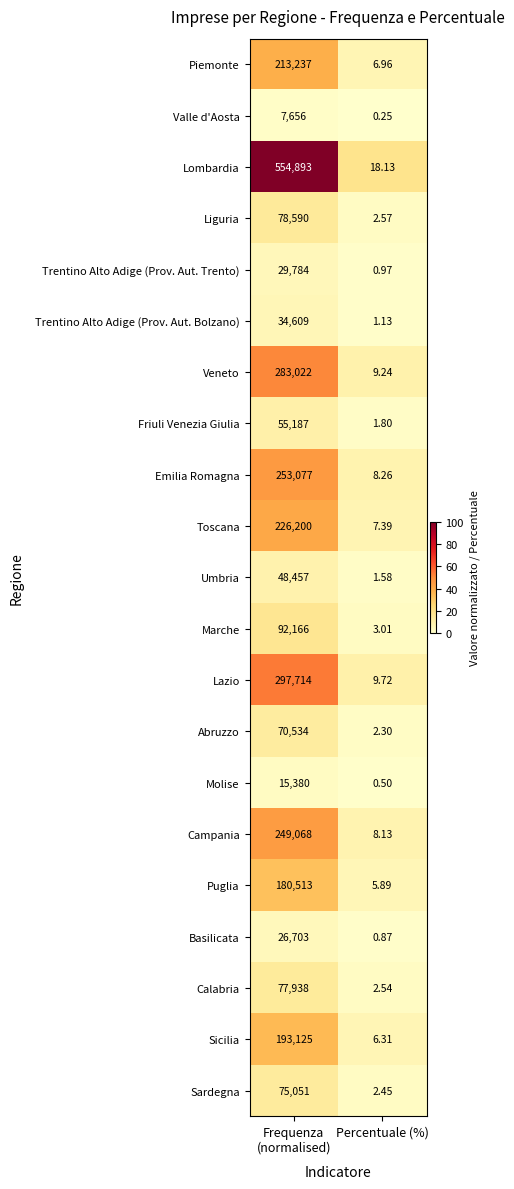

Rank the series by their maximum value, from lowest to highest.

Valle d'Aosta, Molise, Basilicata, Trentino Alto Adige (Prov. Aut. Trento), Trentino Alto Adige (Prov. Aut. Bolzano), Umbria, Friuli Venezia Giulia, Abruzzo, Sardegna, Calabria, Liguria, Marche, Puglia, Sicilia, Piemonte, Toscana, Campania, Emilia Romagna, Veneto, Lazio, Lombardia